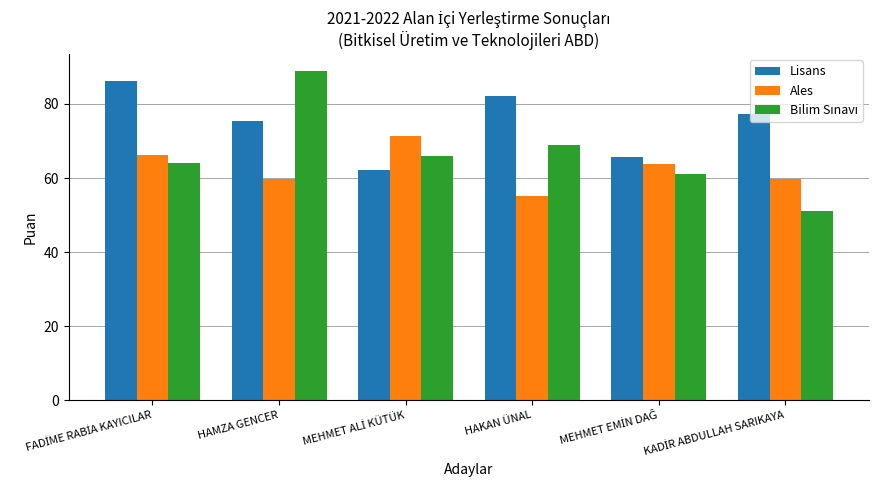

What is the maximum value for Ales?

71.5